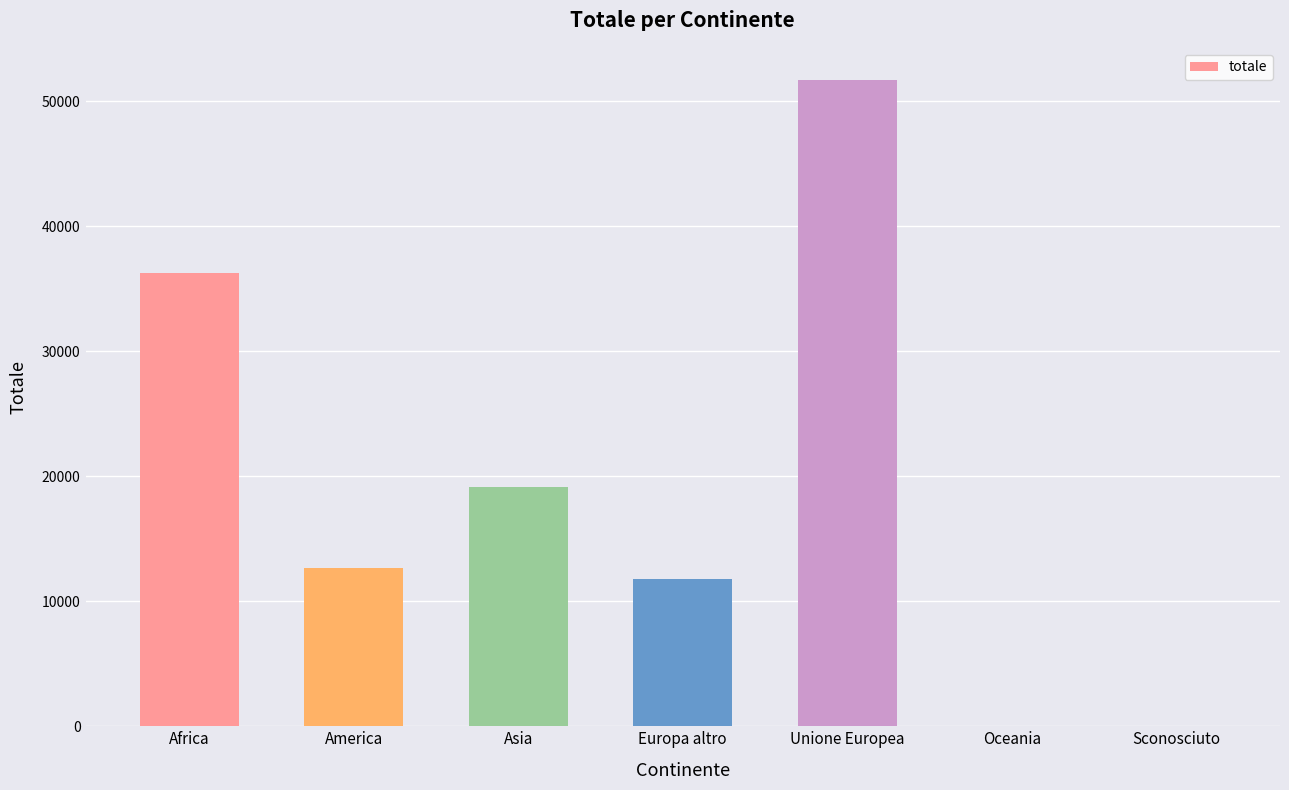

What is the ratio of the value at Europa altro to the value at Asia?

0.6